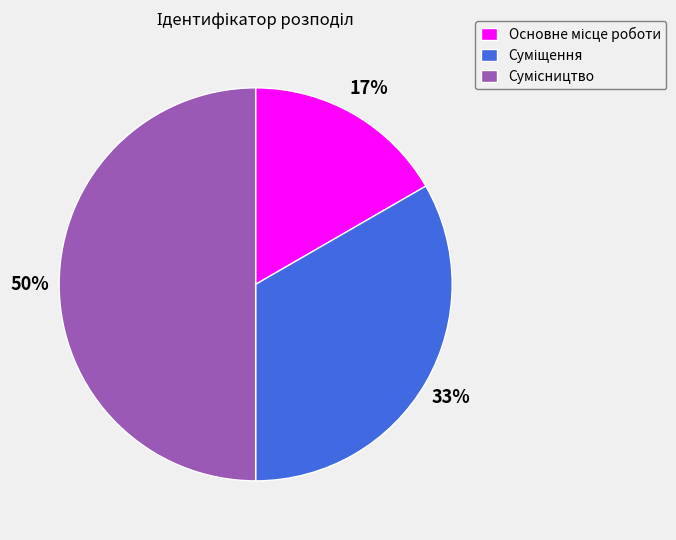

To the nearest percent, what is the difference between the largest and smallest slice percentages?

33%